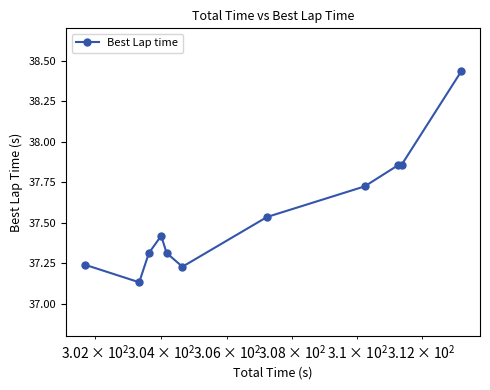

What is the sum of all values?

413.0